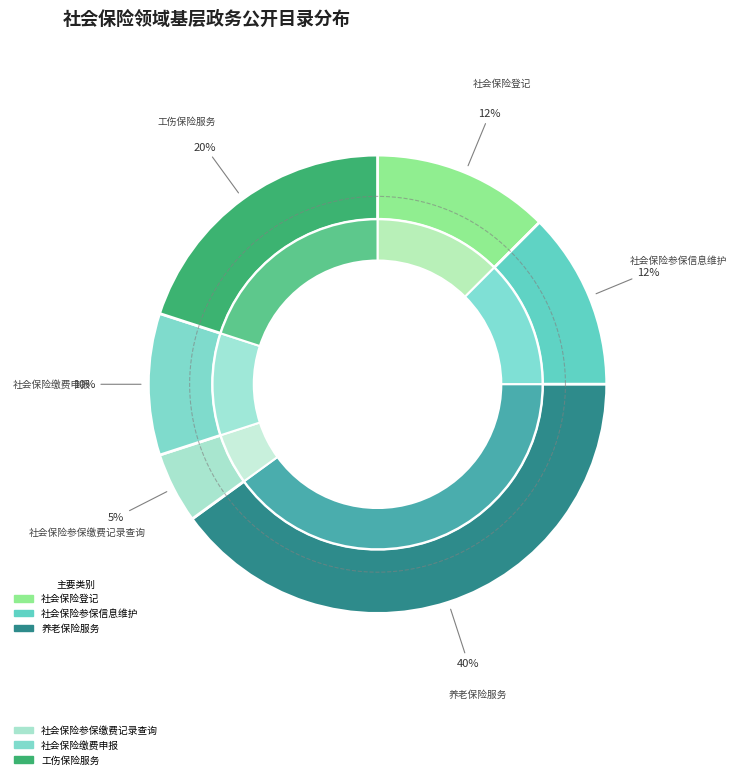

Rank the categories by value from lowest to highest.

4.社会保险参保缴费记录查询, 3.社会保险缴费申报, 1.社会保险登记, 2.社会保险参保信息维护, 6.工伤保险服务, 5.养老保险服务